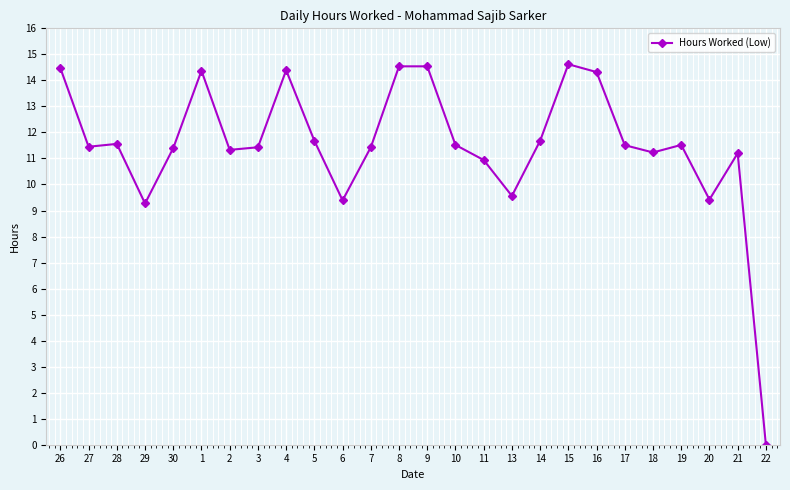

What is the value of the 11th point from the left?

9.4